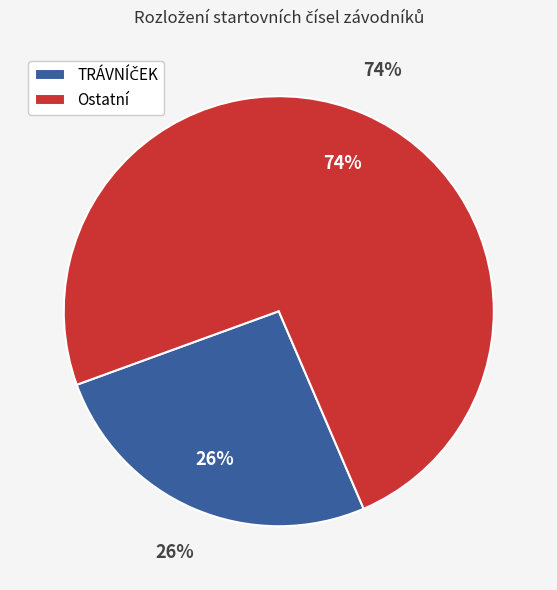

Count the number of slices in the pie.

8